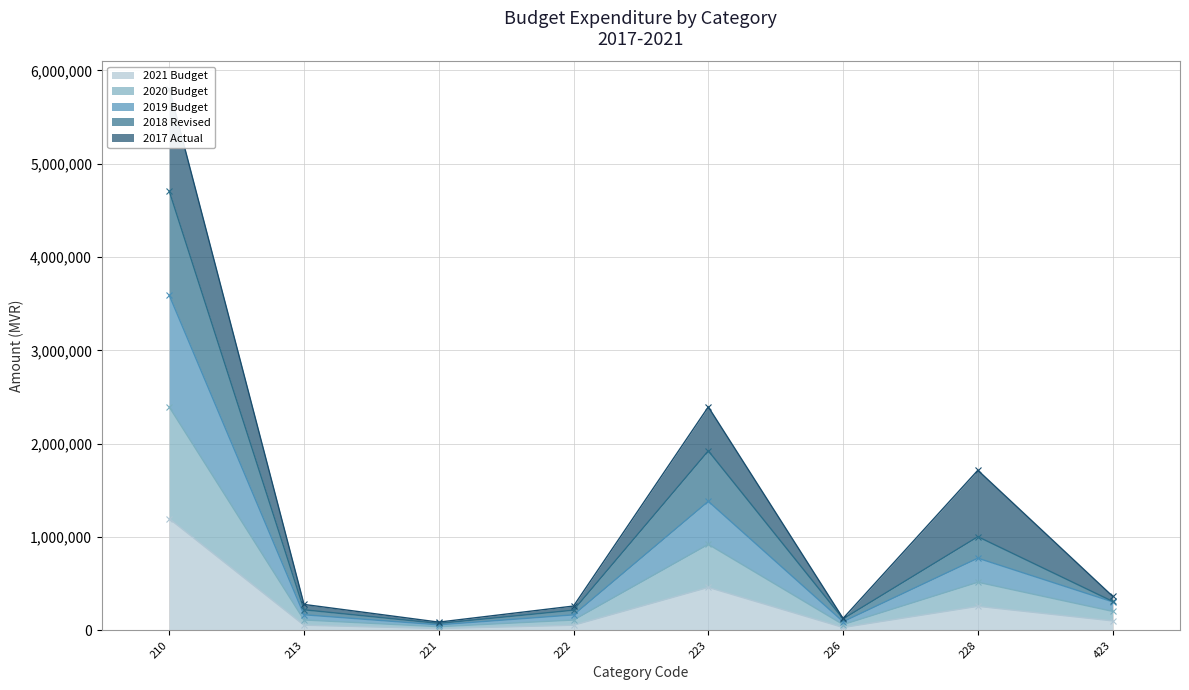

Does the chart have visible grid lines?

Yes